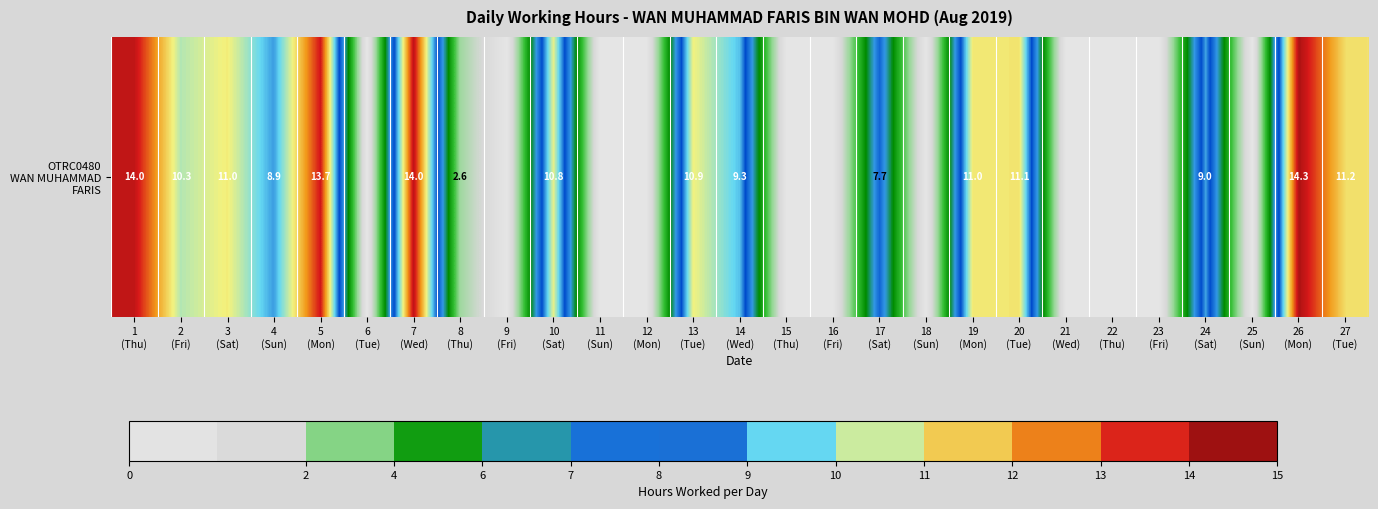

List the labels in order of value, largest first.

26
(Mon), 7
(Wed), 1
(Thu), 5
(Mon), 27
(Tue), 20
(Tue), 19
(Mon), 3
(Sat), 13
(Tue), 10
(Sat), 2
(Fri), 14
(Wed), 24
(Sat), 4
(Sun), 17
(Sat), 8
(Thu), 6
(Tue), 9
(Fri), 11
(Sun), 12
(Mon), 15
(Thu), 16
(Fri), 18
(Sun), 21
(Wed), 22
(Thu), 23
(Fri), 25
(Sun)